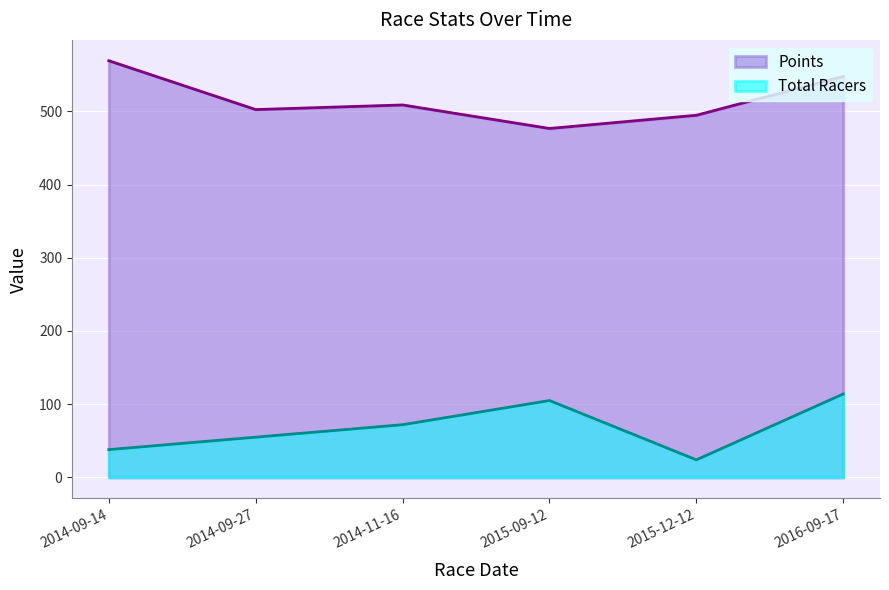

Where is the first local minimum for Points?

2014-09-27